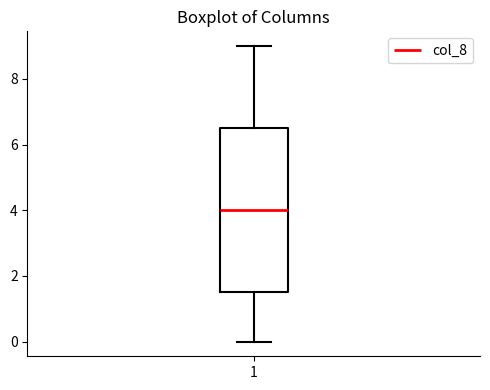

Where does the lower whisker of the box at x = 1 end on the y-axis? The values are not printed on the chart, so give them approximately, as read against the axis.

0.0